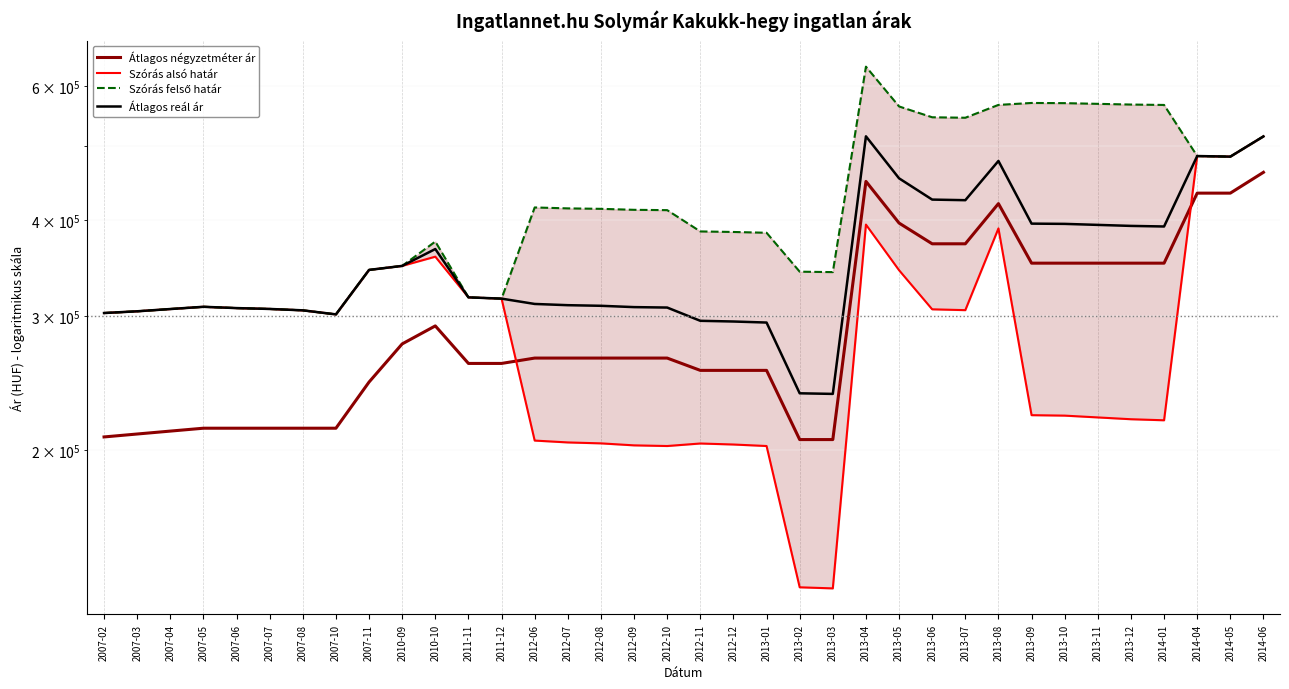

What is the value of the Szórás alsó határ point at the 16th from the left?

204340